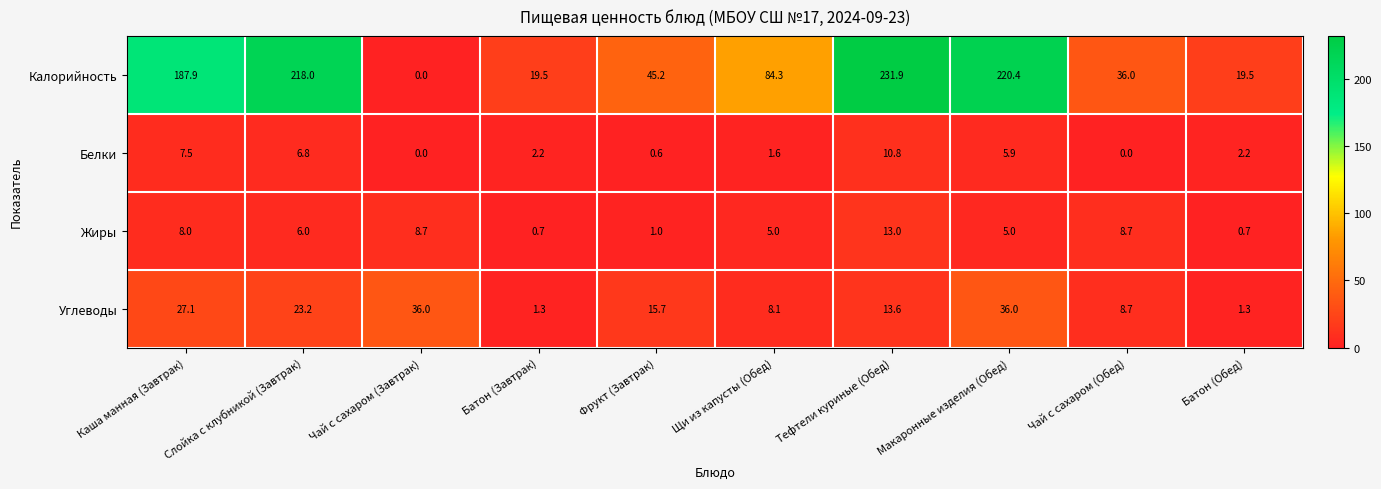

At which label is Углеводы closest to 18?

Фрукт (Завтрак)